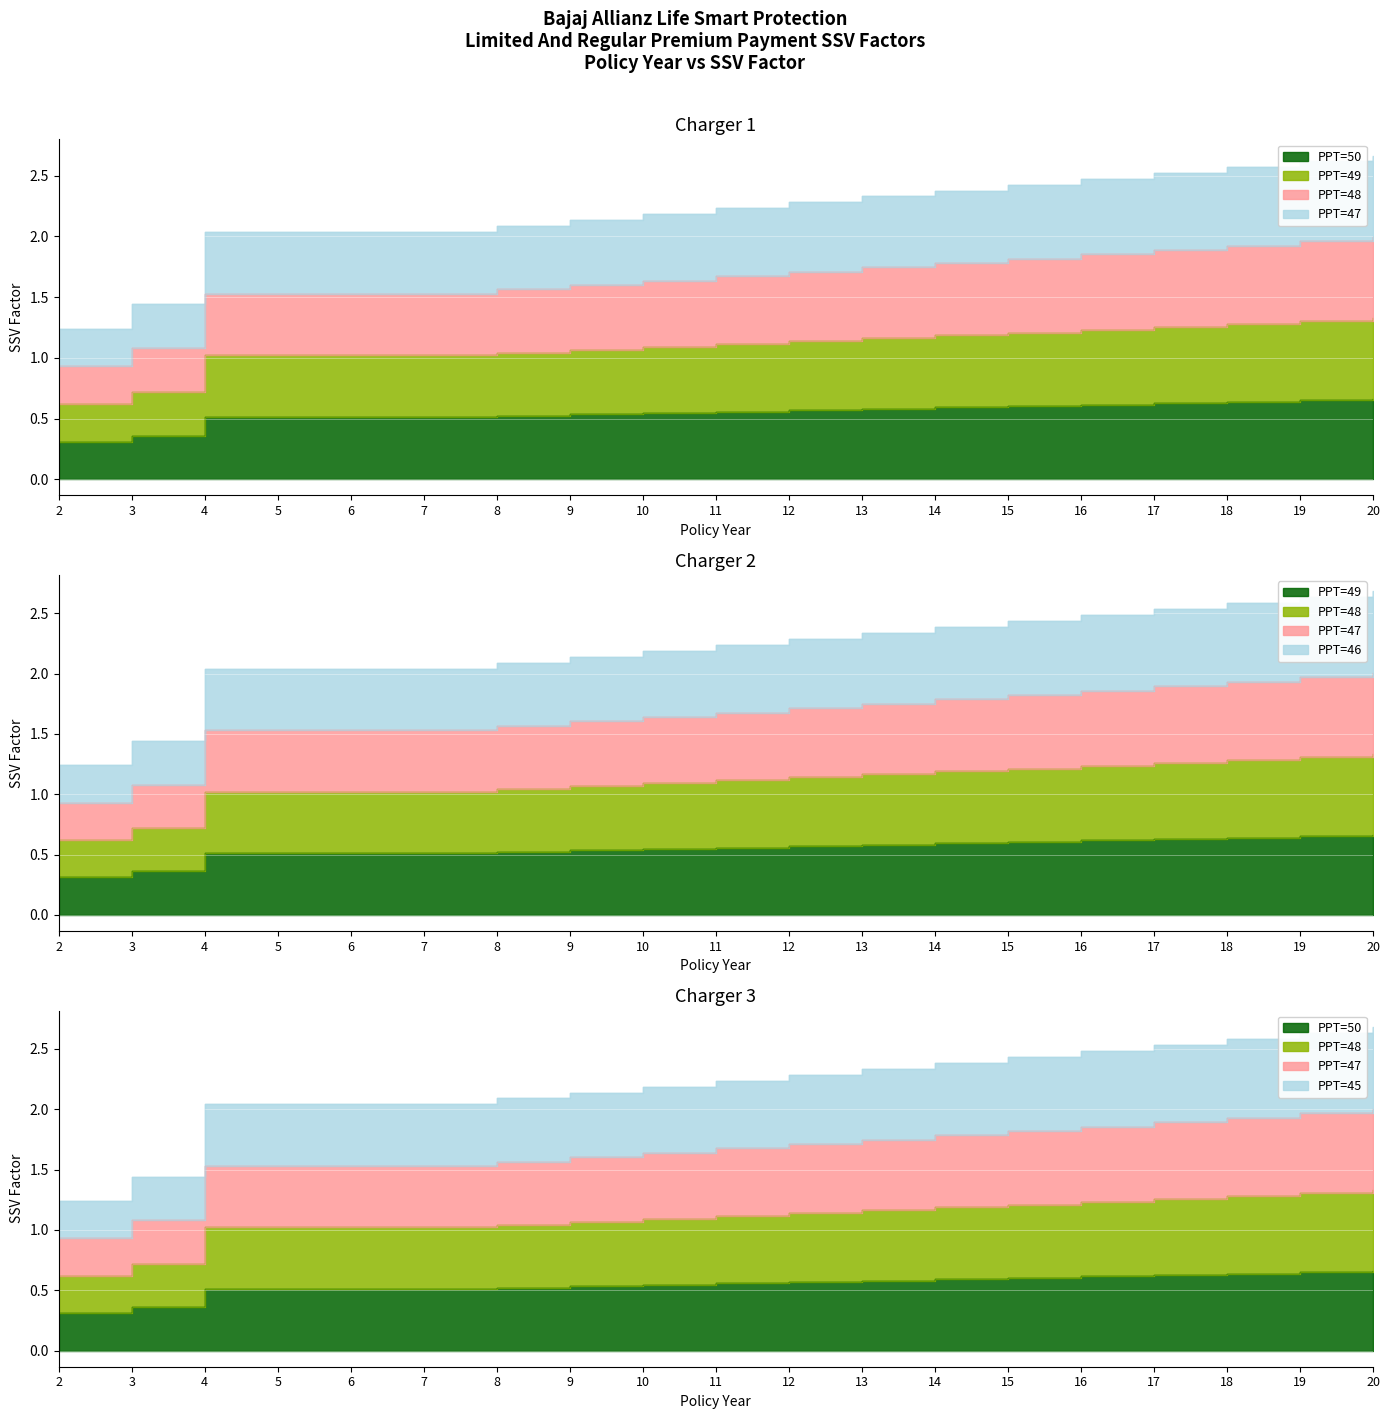

How many lines are shown in the chart?

6